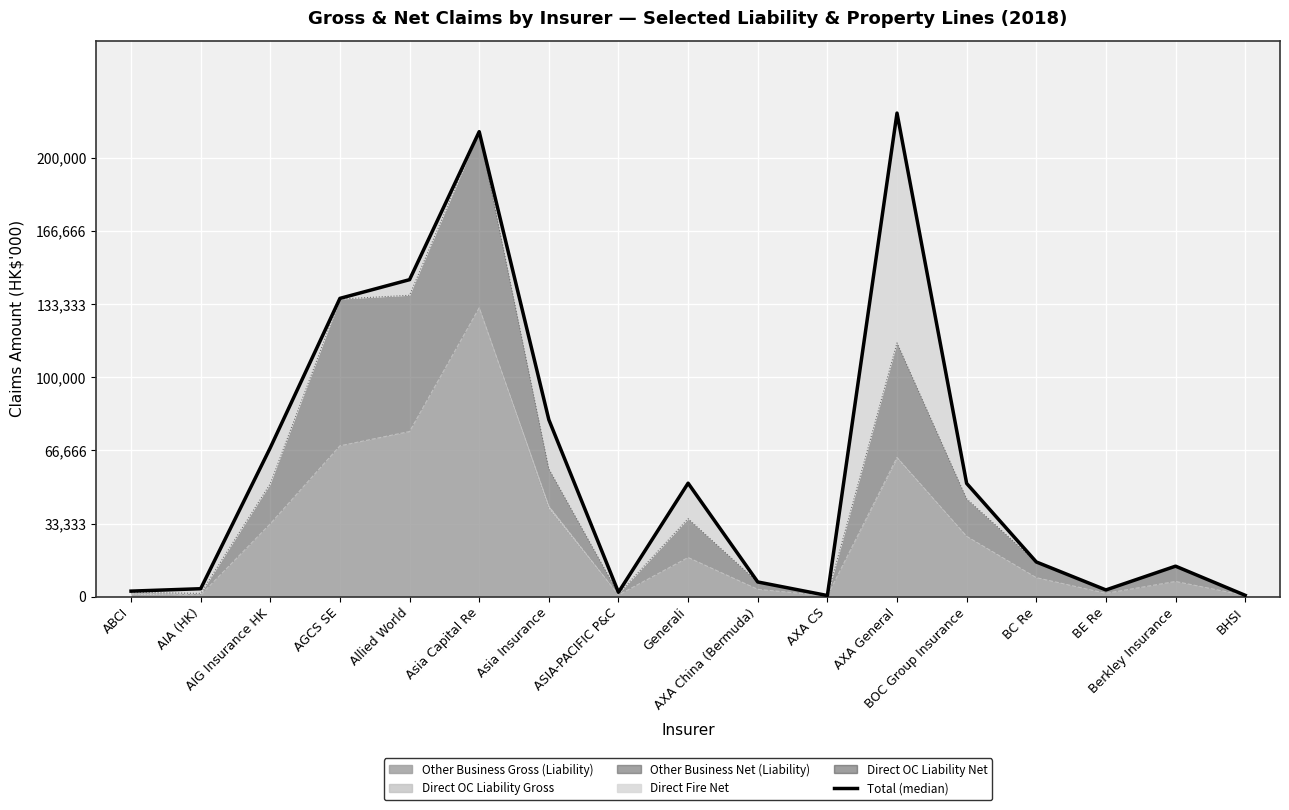

The chart shows a value of 542 at AXA CS. True or false?

True